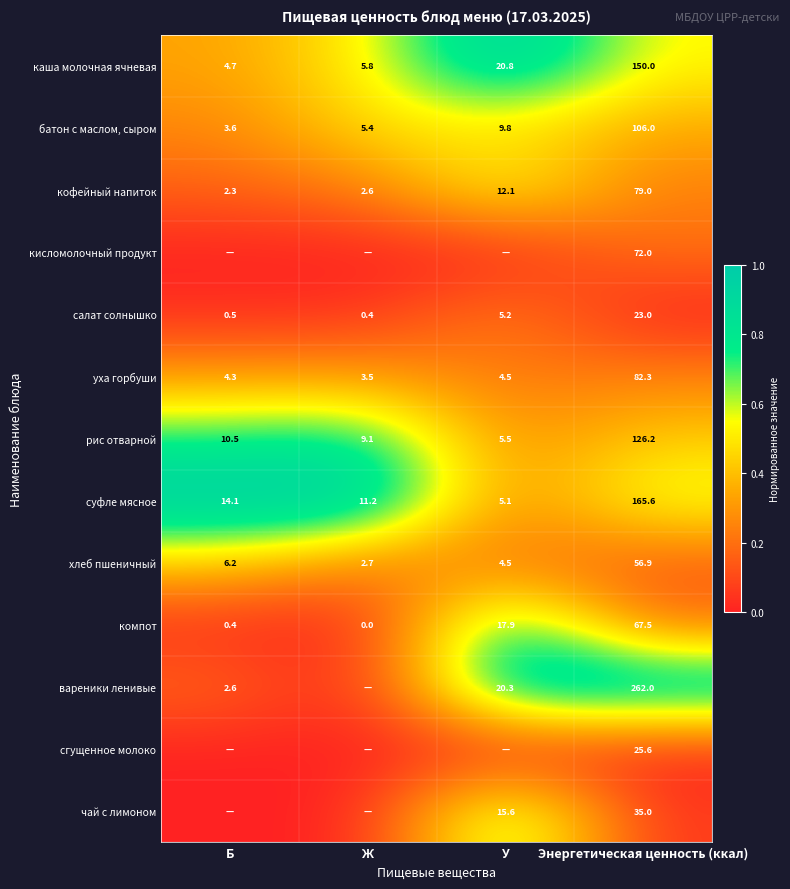

List the labels in order of компот value, largest first.

Энергетическая ценность (ккал), У, Б, Ж